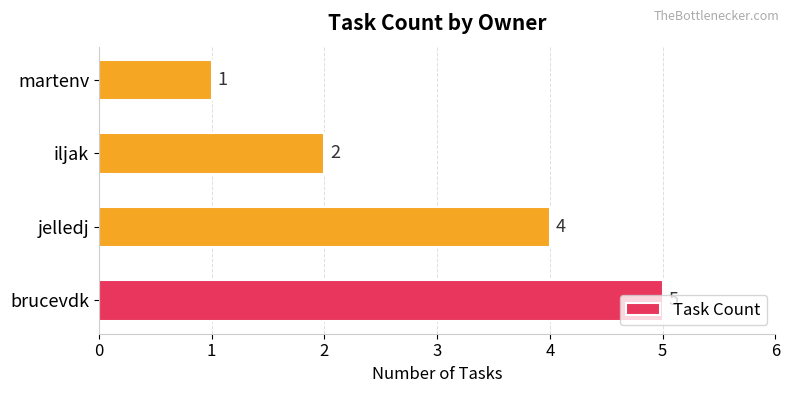

How many values are below 4?

2